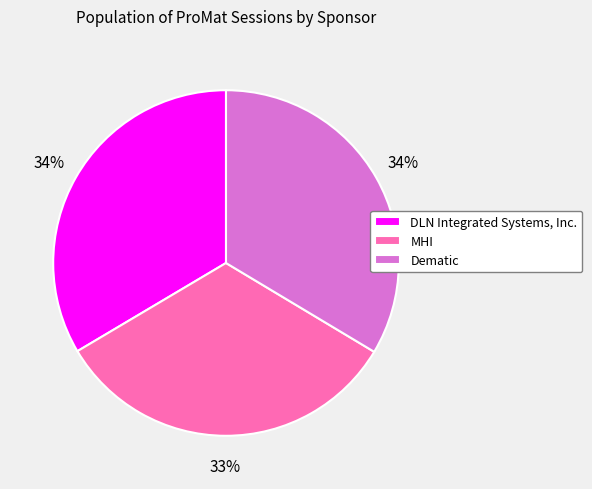

To the nearest percent, what is the difference between the MHI and DLN Integrated Systems, Inc. slice percentages?

1%